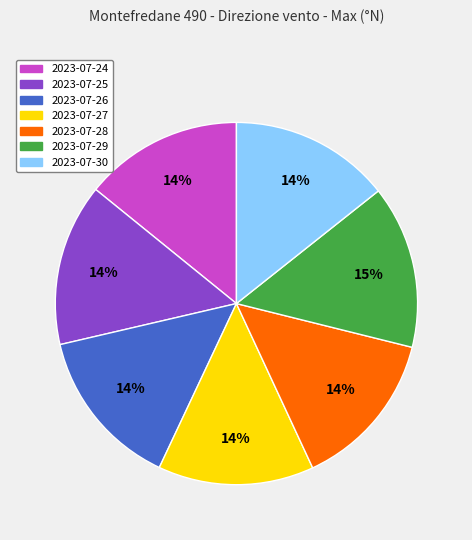

Approximately how many times larger is the value at 2023-07-24 compared to 2023-07-27?

1.0